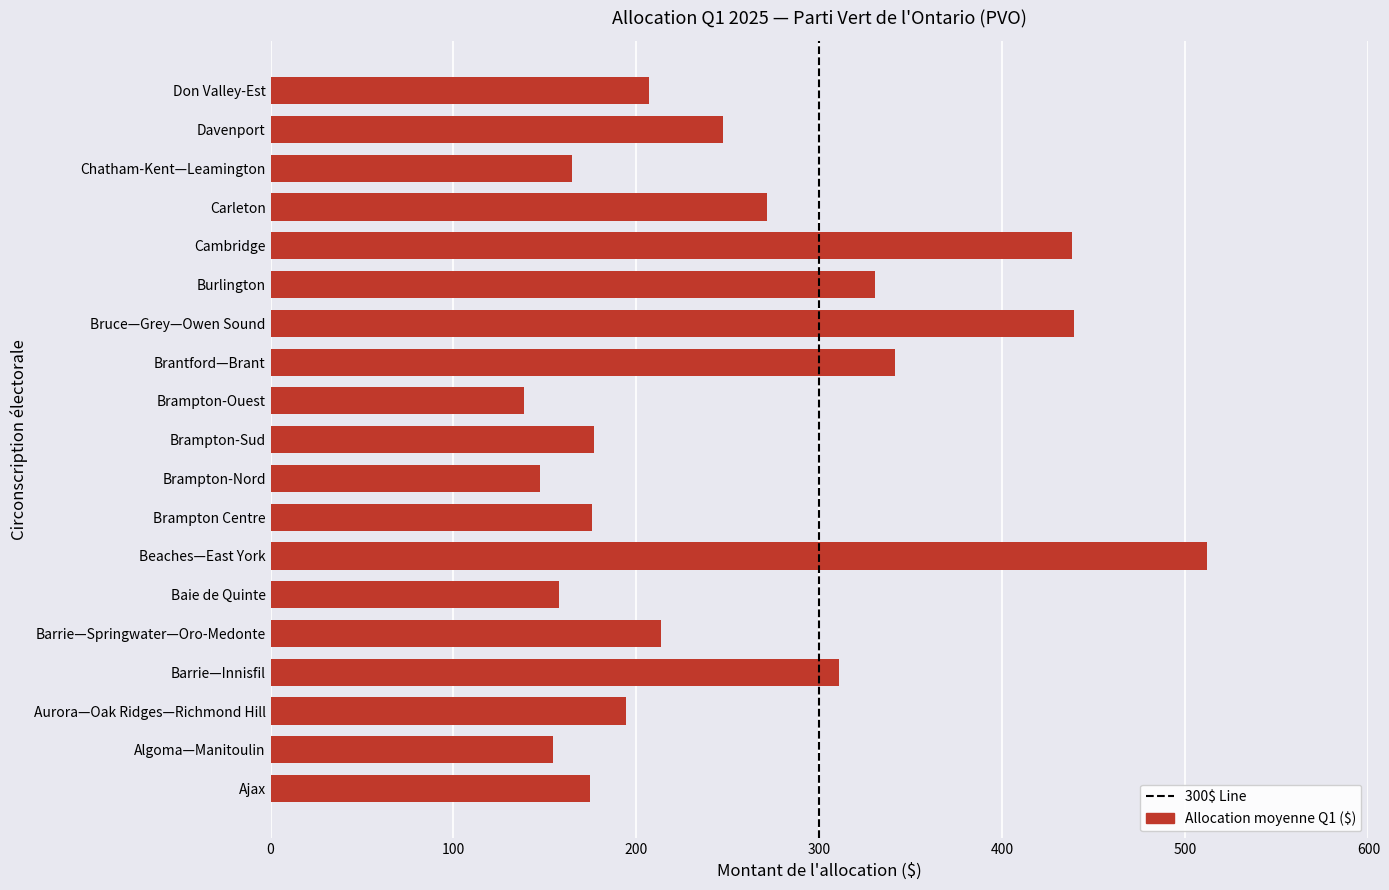

What is the sum of all values?

4794.6